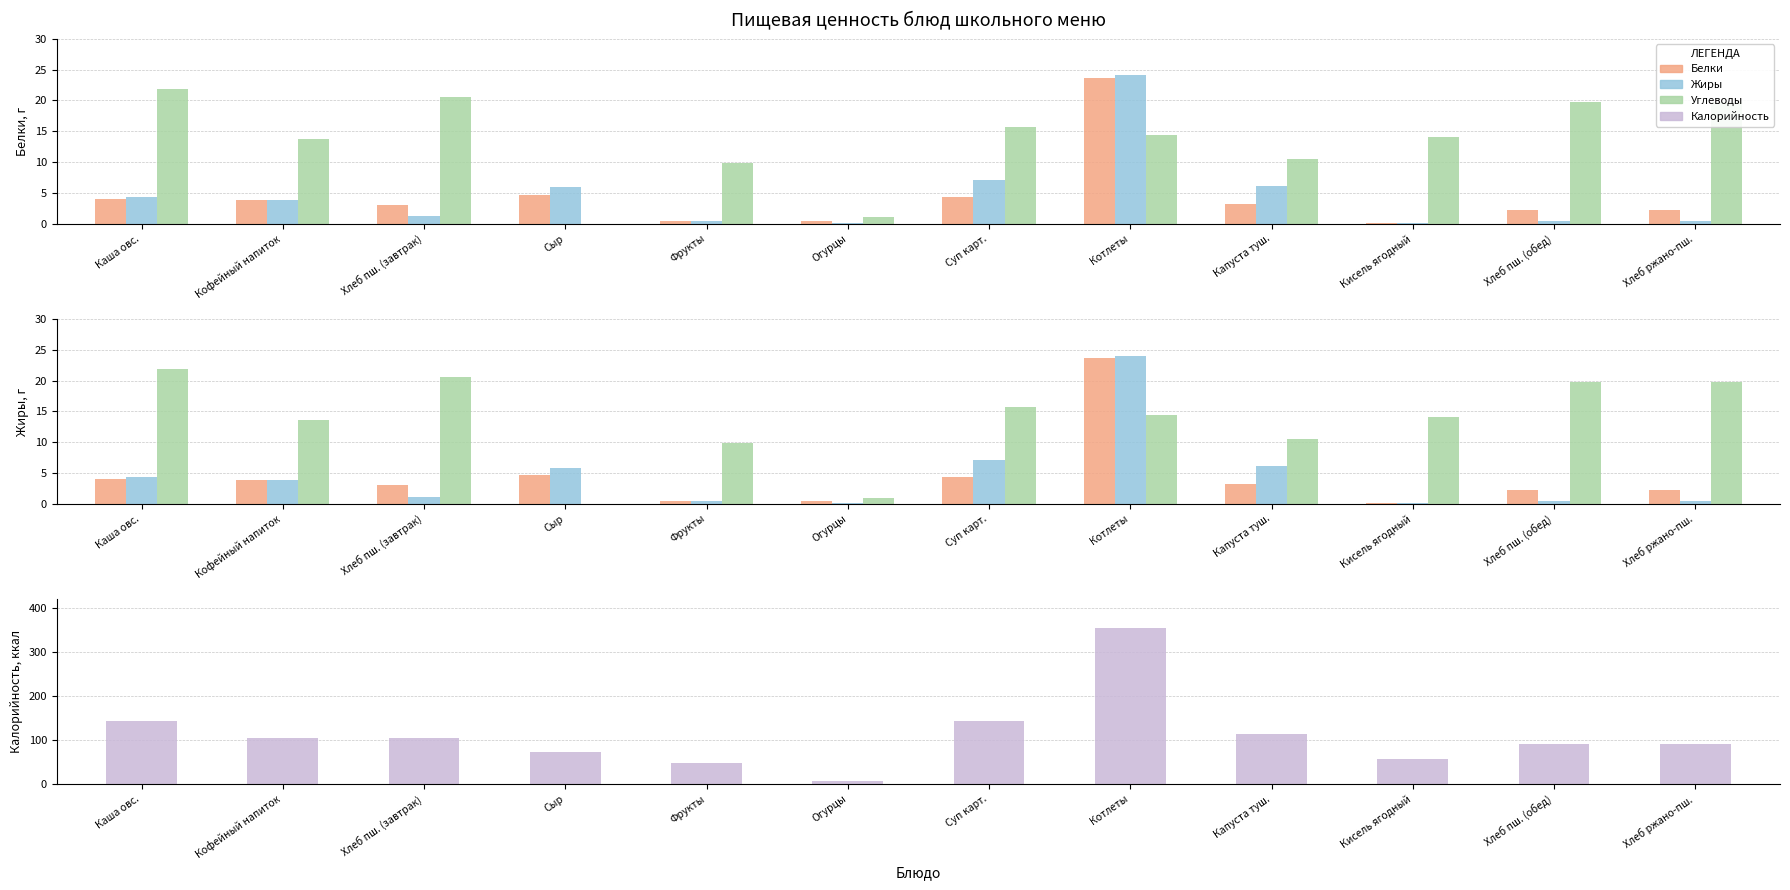

Is the value of Белки at Суп карт. greater than the value of Жиры at Котлеты?

No